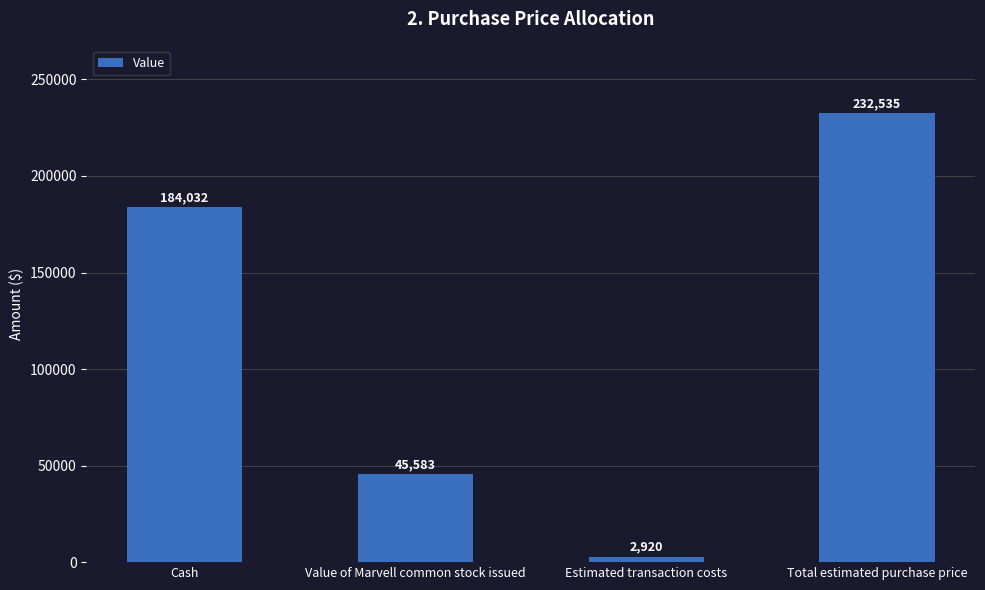

The chart shows a value of 318540 at Cash. True or false?

False